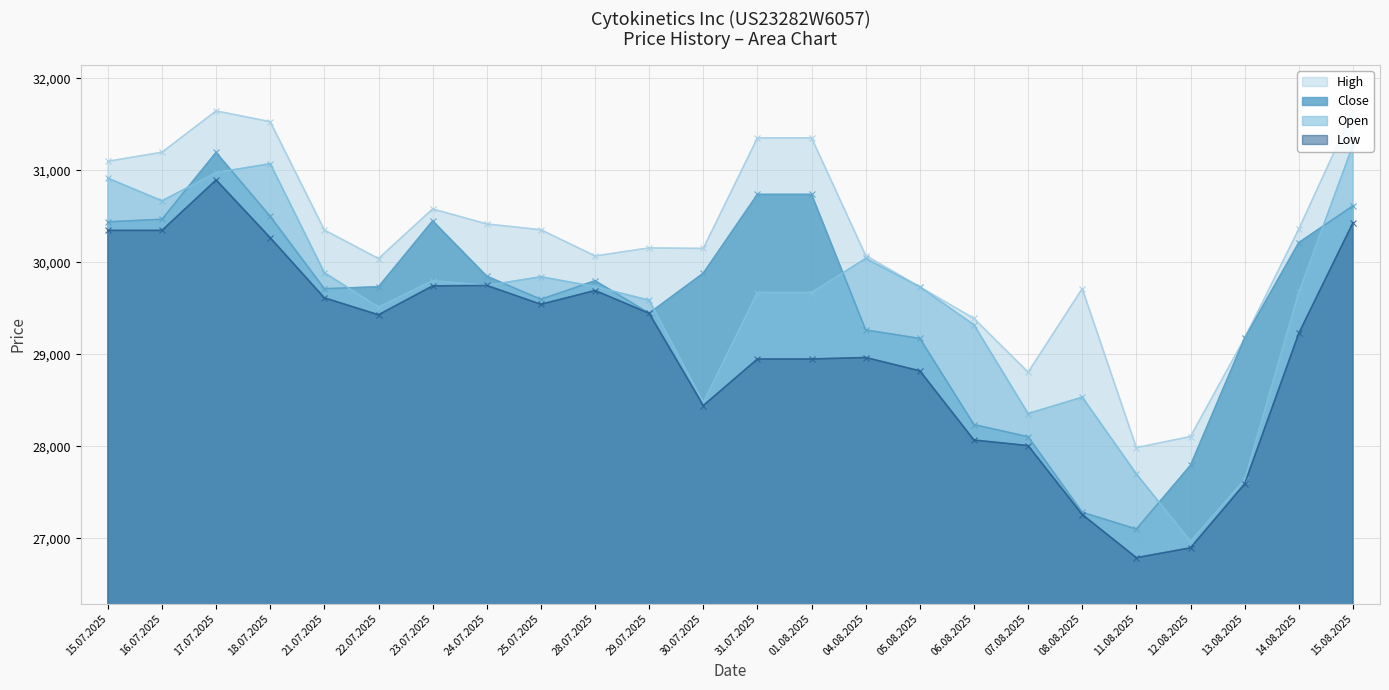

Reading left to right, transcribe all the data shown in this chart.

Close: 15.07.2025=30440	16.07.2025=30468	17.07.2025=31194	18.07.2025=30499	21.07.2025=29713	22.07.2025=29734	23.07.2025=30450	24.07.2025=29849	25.07.2025=29598	28.07.2025=29800	29.07.2025=29447	30.07.2025=29882	31.07.2025=30738	01.08.2025=30738	04.08.2025=29265	05.08.2025=29173	06.08.2025=28237	07.08.2025=28105	08.08.2025=27284	11.08.2025=27102	12.08.2025=27794	13.08.2025=29177	14.08.2025=30214	15.08.2025=30614
High: 15.07.2025=31098	16.07.2025=31196	17.07.2025=31645	18.07.2025=31528	21.07.2025=30351	22.07.2025=30041	23.07.2025=30580	24.07.2025=30417	25.07.2025=30354	28.07.2025=30069	29.07.2025=30157	30.07.2025=30151	31.07.2025=31352	01.08.2025=31352	04.08.2025=30074	05.08.2025=29733	06.08.2025=29390	07.08.2025=28806	08.08.2025=29714	11.08.2025=27987	12.08.2025=28107	13.08.2025=29177	14.08.2025=30361	15.08.2025=31642
Low: 15.07.2025=30347	16.07.2025=30347	17.07.2025=30895	18.07.2025=30267	21.07.2025=29614	22.07.2025=29430	23.07.2025=29744	24.07.2025=29749	25.07.2025=29544	28.07.2025=29694	29.07.2025=29446	30.07.2025=28444	31.07.2025=28950	01.08.2025=28950	04.08.2025=28966	05.08.2025=28821	06.08.2025=28069	07.08.2025=28009	08.08.2025=27260	11.08.2025=26791	12.08.2025=26898	13.08.2025=27593	14.08.2025=29229	15.08.2025=30429
Open: 15.07.2025=30915	16.07.2025=30668	17.07.2025=30975	18.07.2025=31072	21.07.2025=29888	22.07.2025=29513	23.07.2025=29801	24.07.2025=29749	25.07.2025=29843	28.07.2025=29736	29.07.2025=29588	30.07.2025=28478	31.07.2025=29672	01.08.2025=29672	04.08.2025=30042	05.08.2025=29733	06.08.2025=29321	07.08.2025=28357	08.08.2025=28535	11.08.2025=27701	12.08.2025=26969	13.08.2025=27639	14.08.2025=29673	15.08.2025=31273